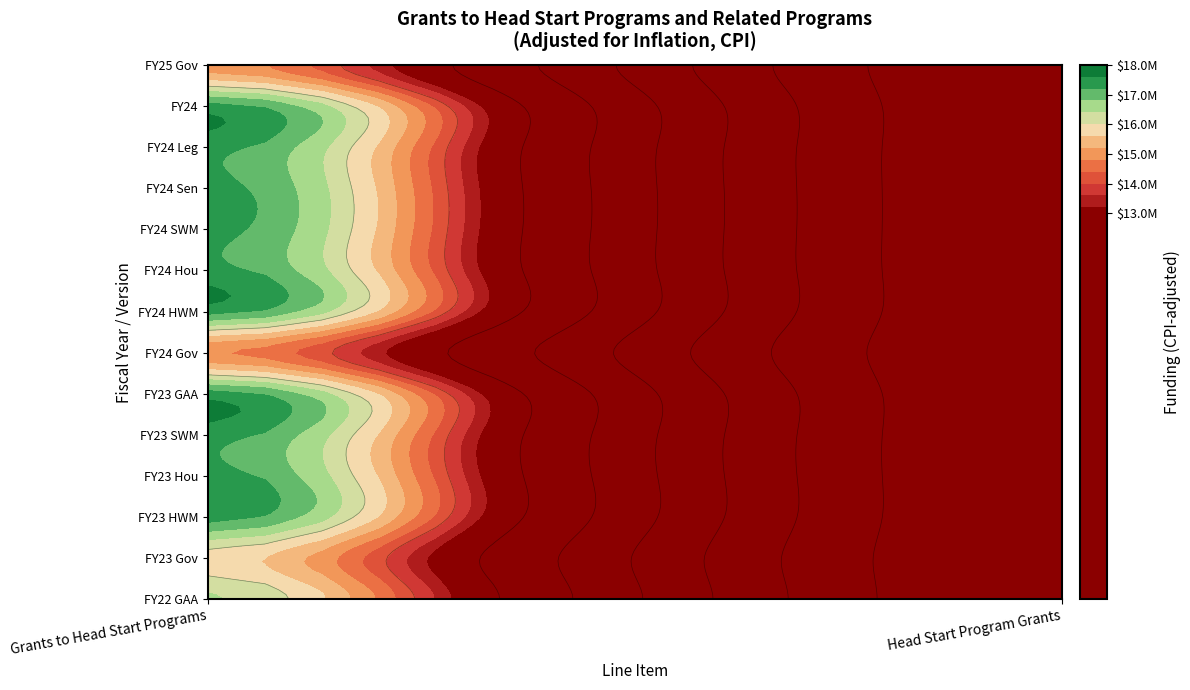

Reading left to right, extract all data points from this chart.

FY25 Gov: 15000000	0
FY24: 17346650	0
FY24 Leg: 17346650	0
FY24 Sen: 17346650	0
FY24 SWM: 17346650	0
FY24 Hou: 17346650	0
FY24 HWM: 17346650	0
FY24 Gov: 14868557	0
FY23 GAA: 17377630	0
FY23 SWM: 17377630	0
FY23 Hou: 17377630	0
FY23 HWM: 17377630	0
FY23 Gov: 15797846	0
FY22 GAA: 16457391	0